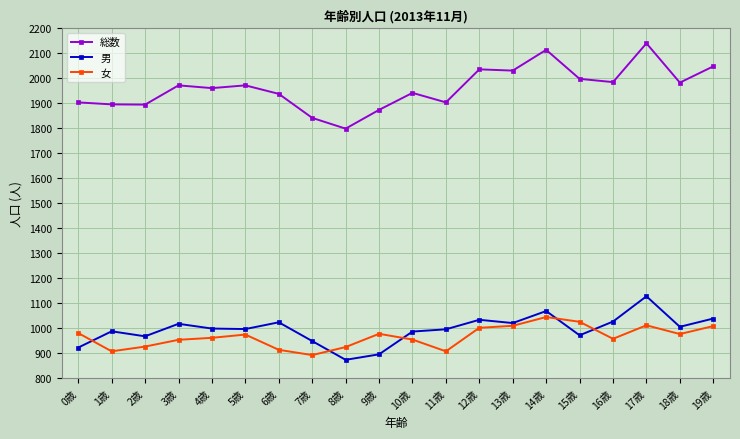

List the series in order of their peak value, lowest first.

女, 男, 総数